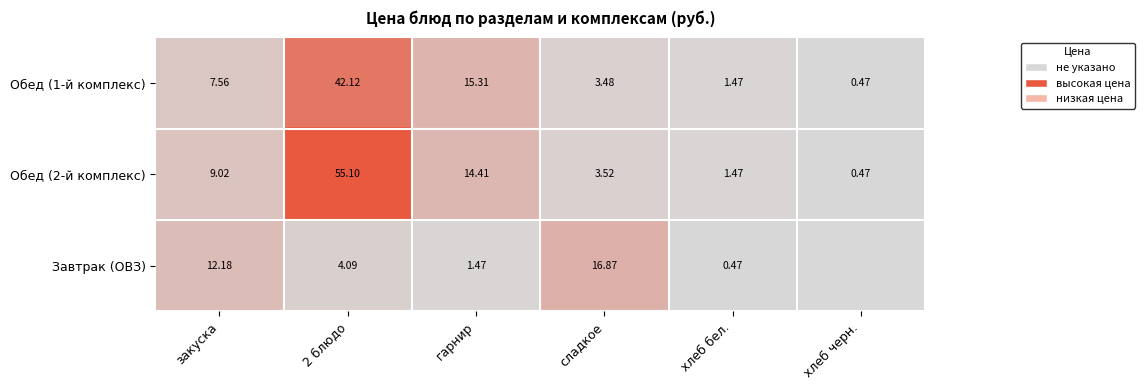

Where does the Обед (2-й комплекс) series first go above 9?

закуска